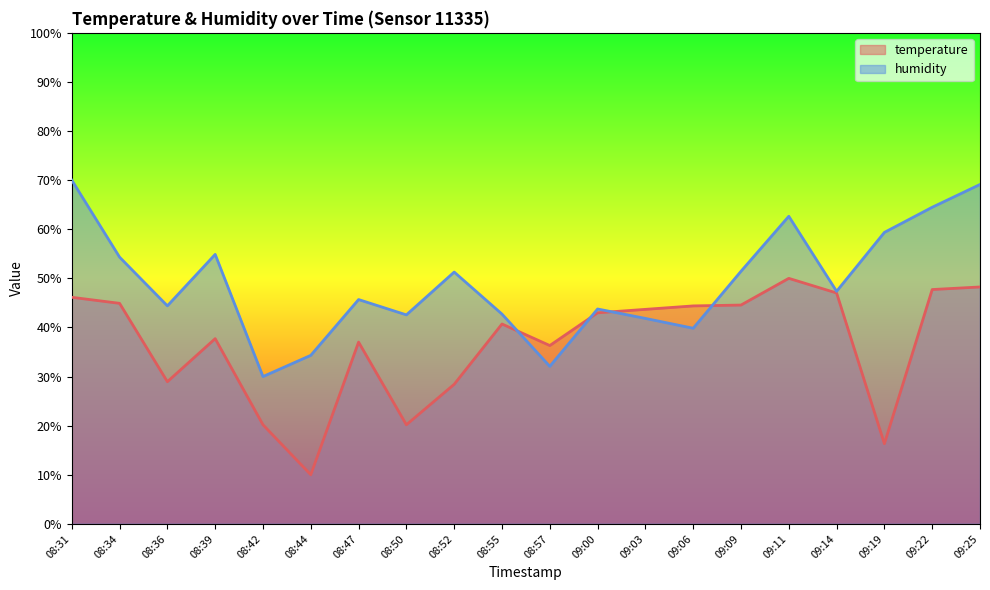

What is the maximum value for temperature?

50.0